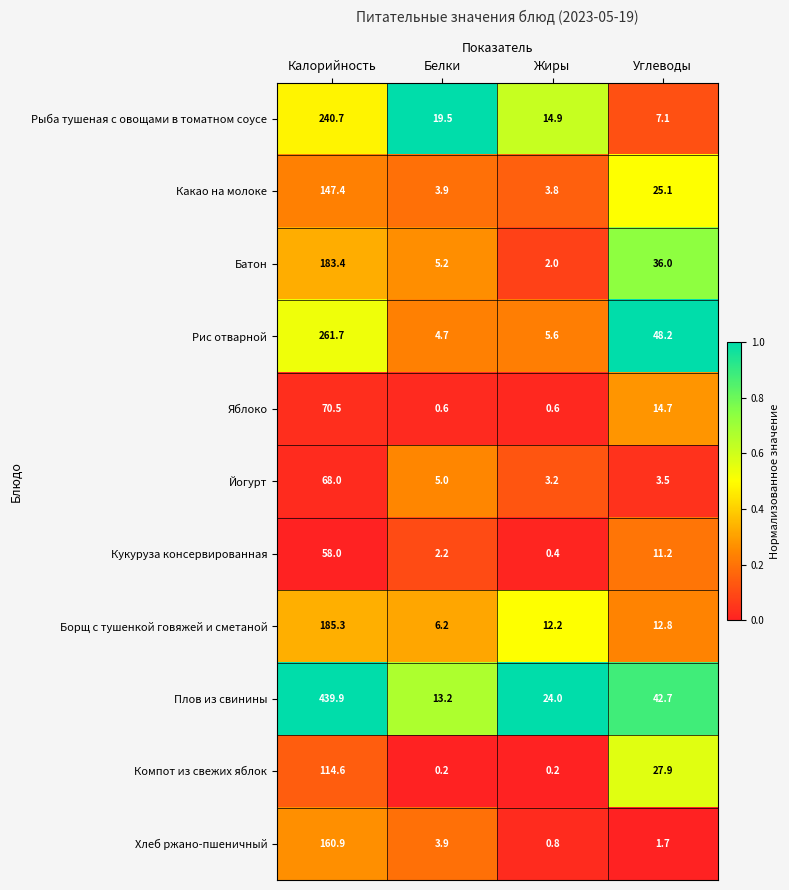

What is the sum of the Какао на молоке values at Калорийность and Углеводы?

172.5